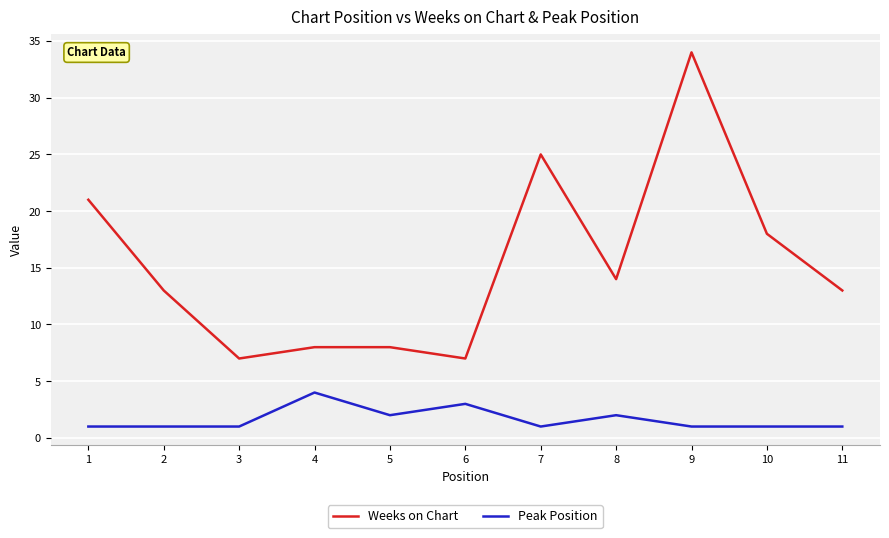

Rank the series by their average value, from lowest to highest.

Peak Position, Weeks on Chart